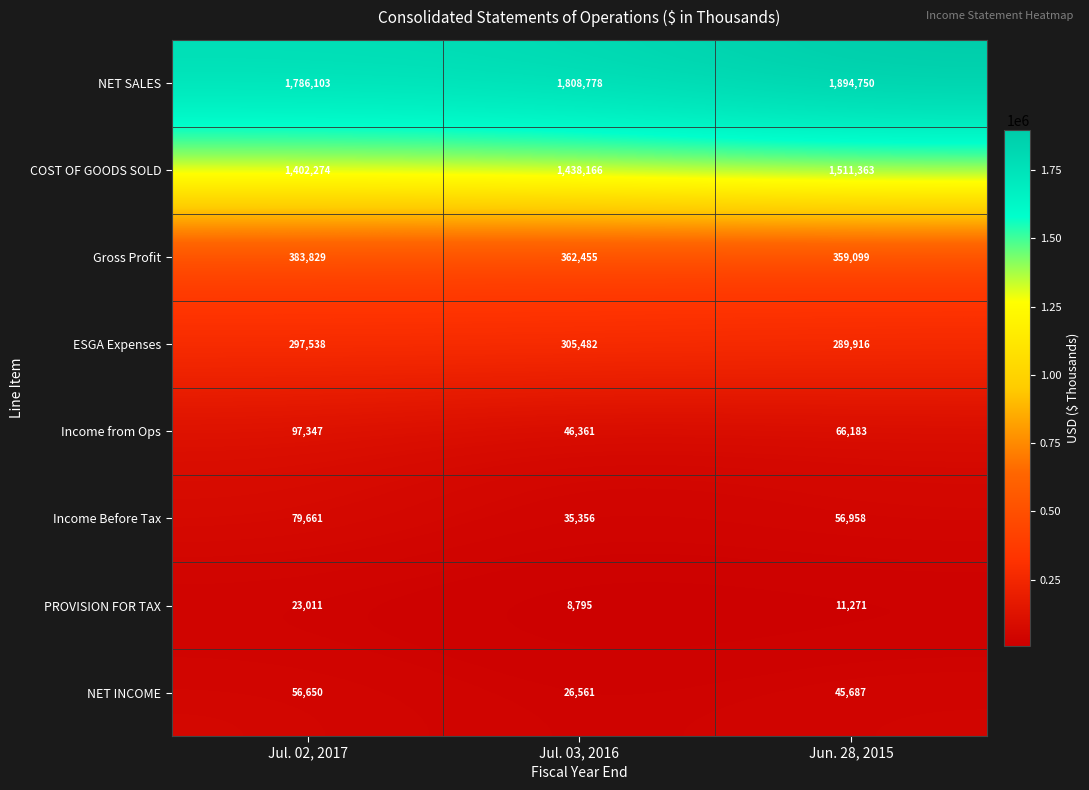

What is the difference between the NET INCOME values at Jul. 03, 2016 and Jul. 02, 2017?

30089